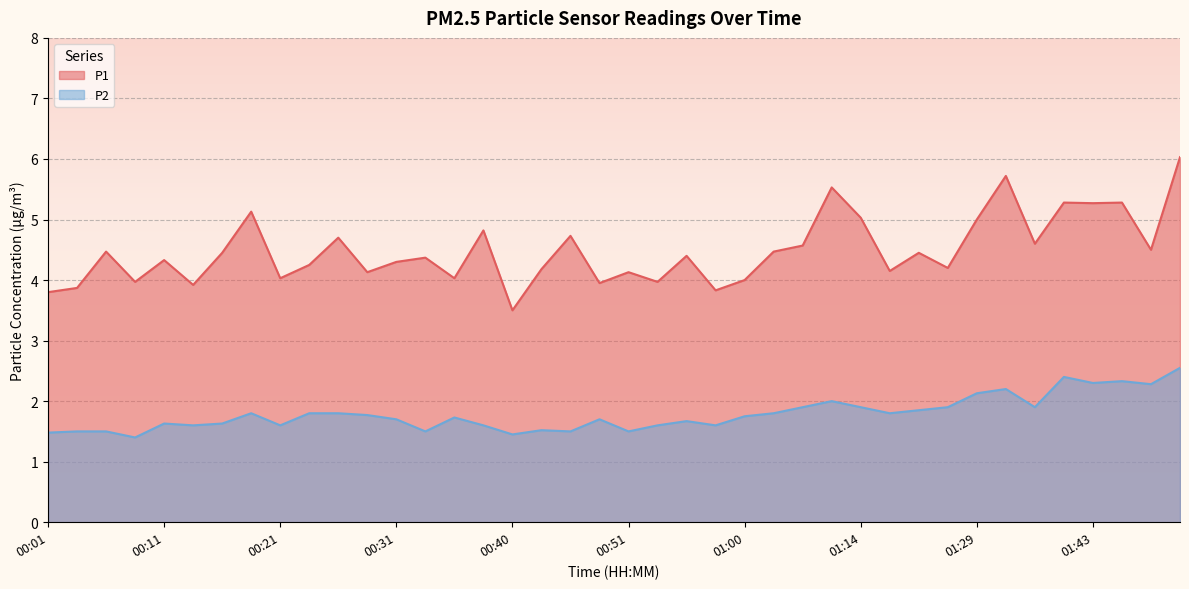

Reading right to left, extract all data points from this chart.

P1: 6.0	4.5	5.3	5.3	5.3	4.6	5.7	5.0	4.2	4.5	4.2	5.0	5.5	4.6	4.5	4.0	3.8	4.4	4.0	4.1	4.0	4.7	4.2	3.5	4.8	4.0	4.4	4.3	4.1	4.7	4.2	4.0	5.1	4.5	3.9	4.3	4.0	4.5	3.9	3.8
P2: 2.5	2.3	2.3	2.3	2.4	1.9	2.2	2.1	1.9	1.9	1.8	1.9	2.0	1.9	1.8	1.8	1.6	1.7	1.6	1.5	1.7	1.5	1.5	1.4	1.6	1.7	1.5	1.7	1.8	1.8	1.8	1.6	1.8	1.6	1.6	1.6	1.4	1.5	1.5	1.5